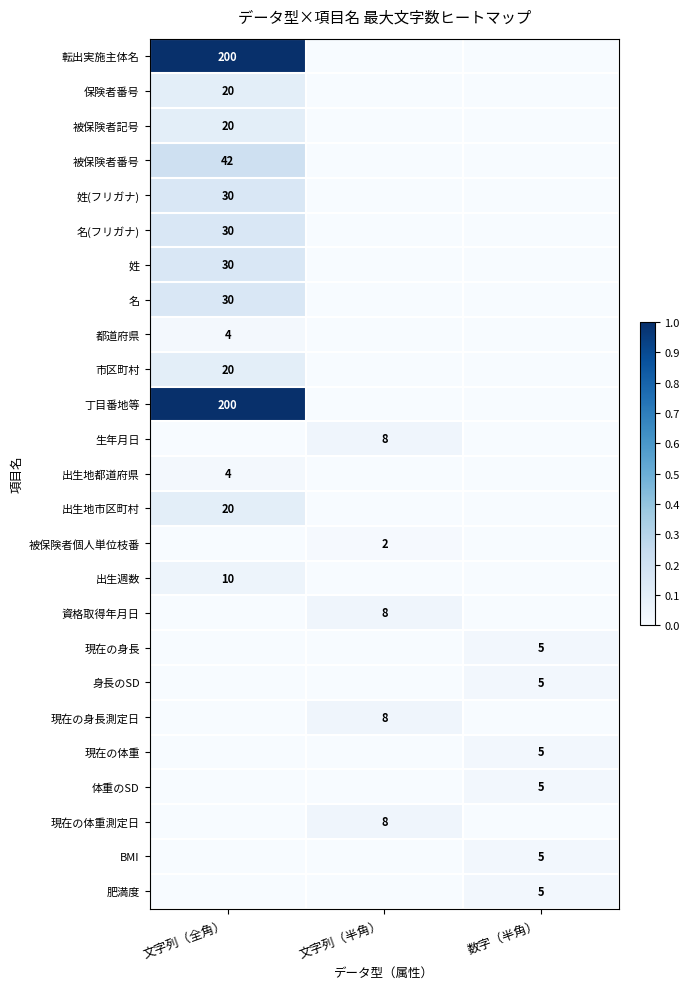

The value of 保険者番号 at 文字列（全角） is 9. True or false?

False